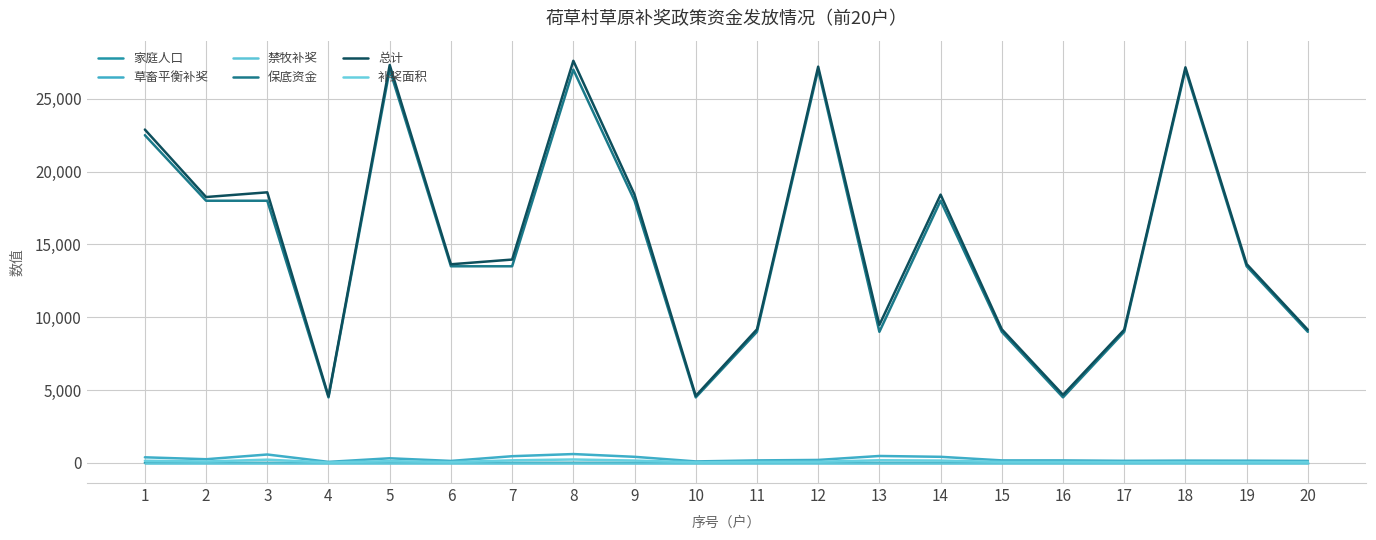

What is the highest value of the 草畜平衡补奖 series?

608.6